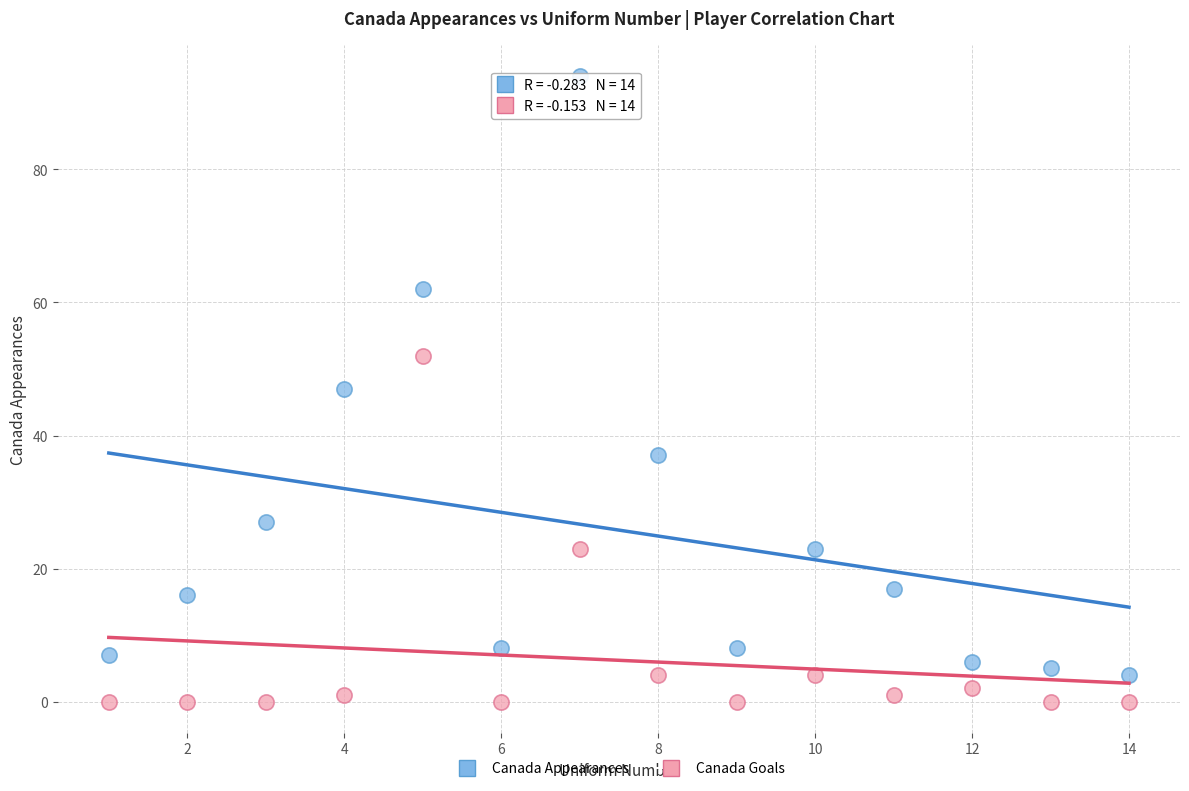

Which series reaches the minimum Y coordinate?

Canada Goals